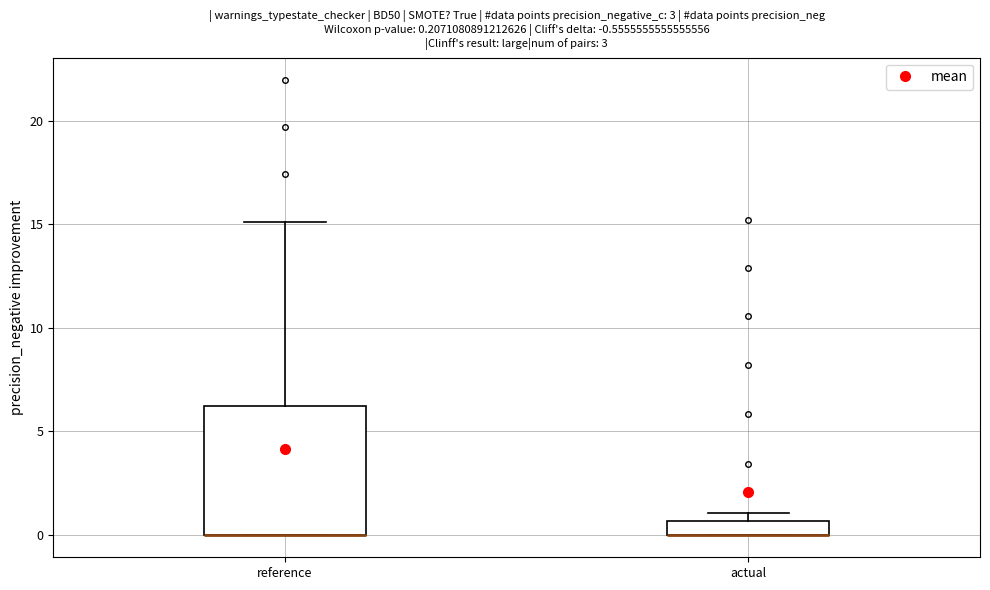

Which box is the tallest, from its lower edge to its upper edge?

reference